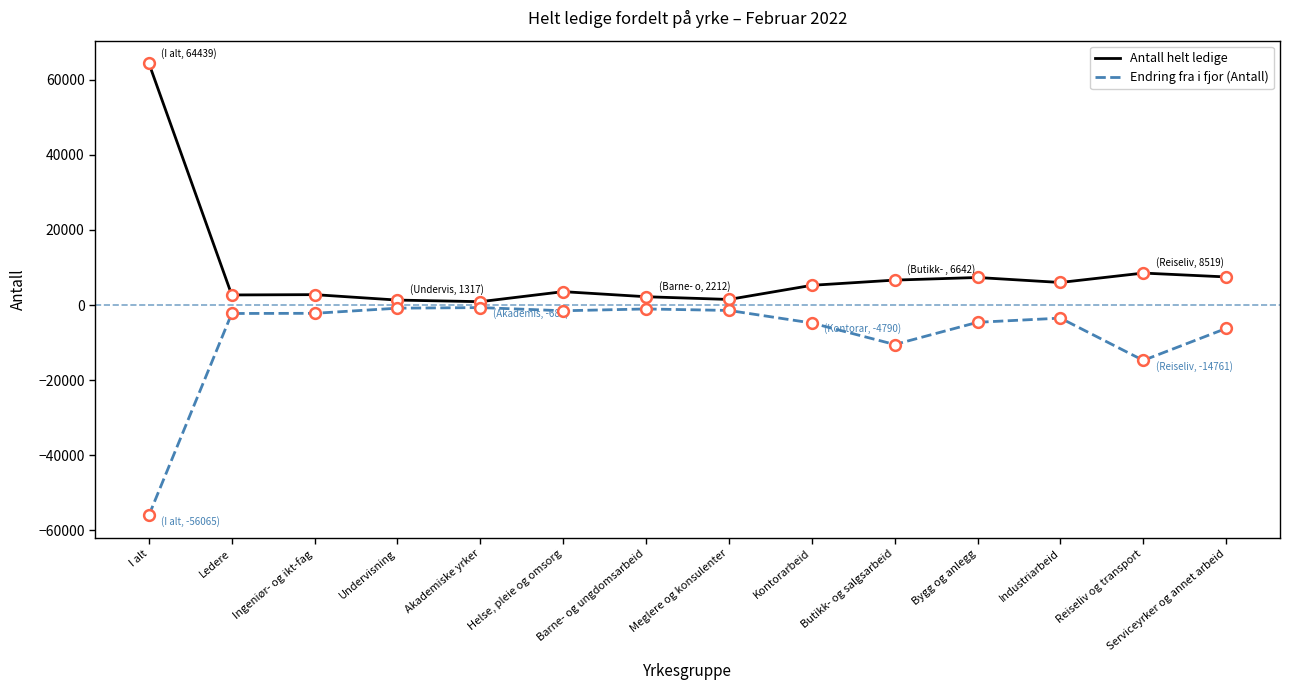

What are all the series names shown in the legend?

Antall helt ledige, Endring fra i fjor (Antall)